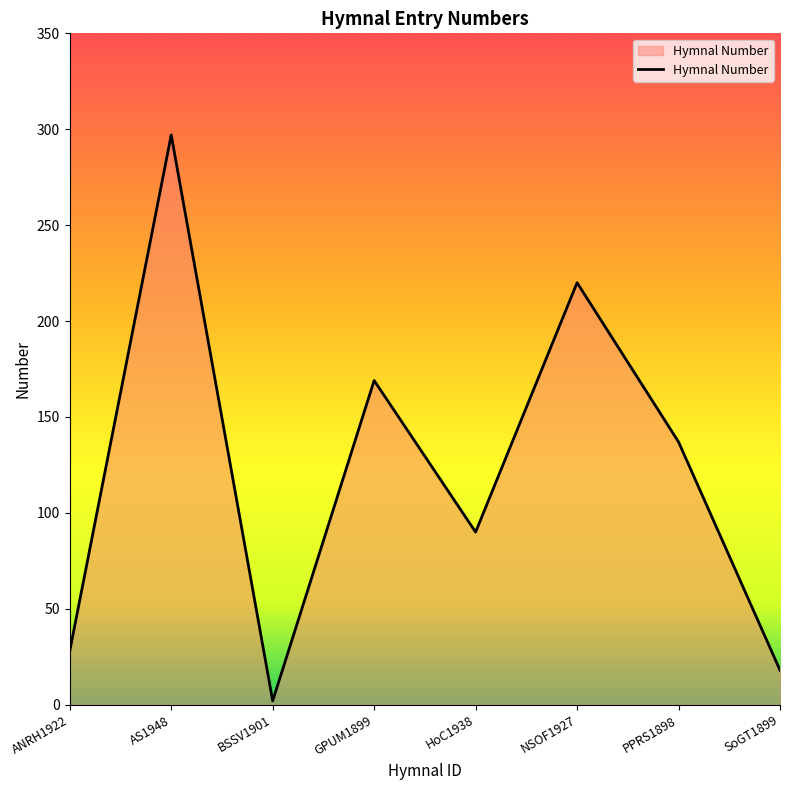

What is the minimum value shown in the chart?

2